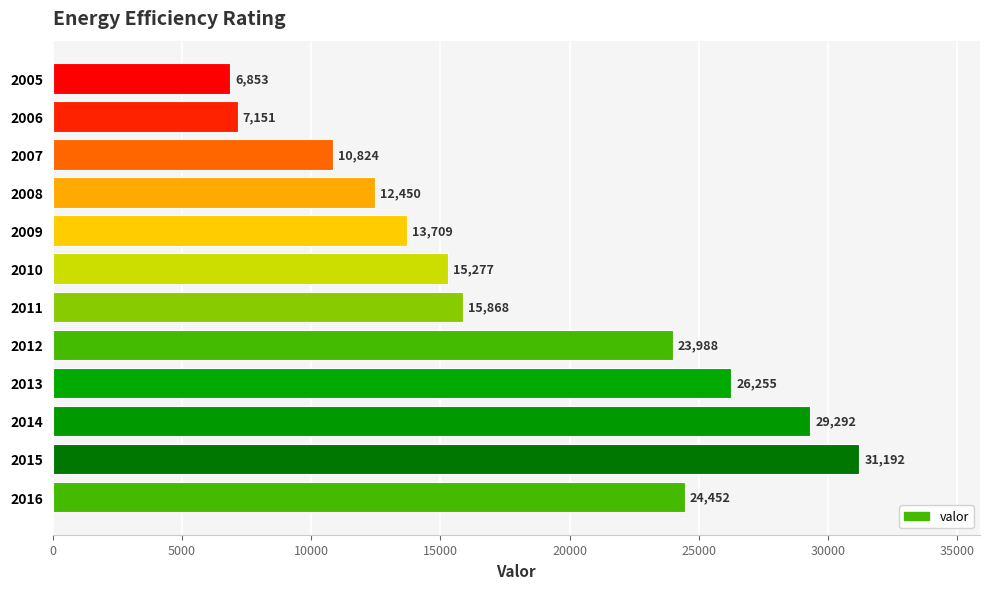

The chart shows a value of 7151 at 2006. True or false?

True